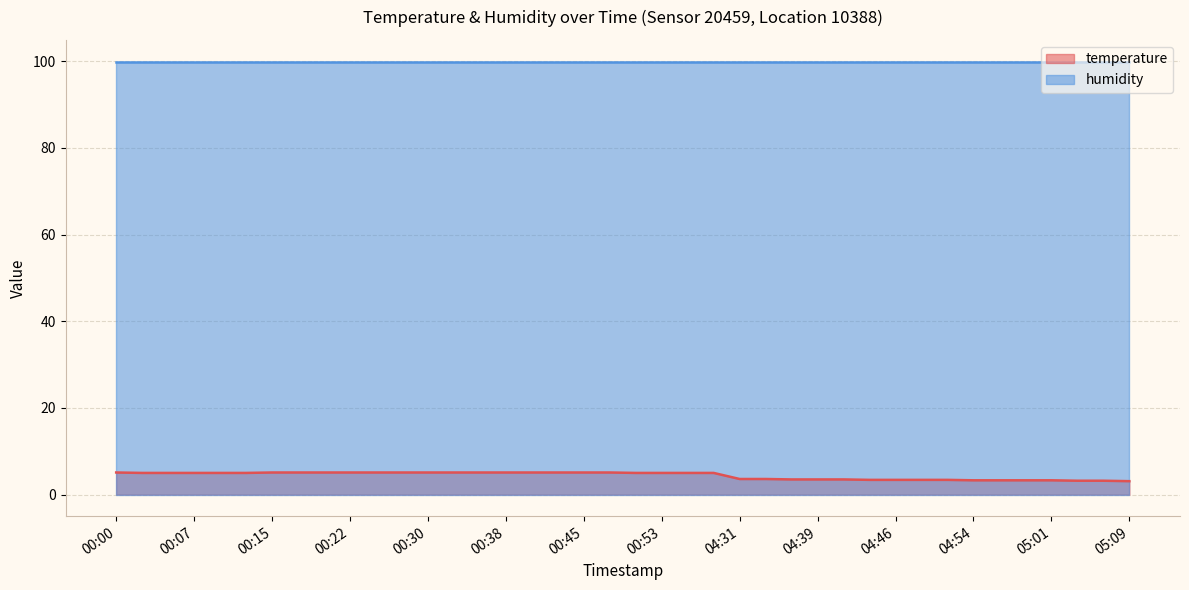

Rank the categories by value from lowest to highest.

05:09, 05:04, 05:06, 04:54, 04:56, 04:59, 05:01, 04:44, 04:46, 04:49, 04:51, 04:36, 04:39, 04:41, 04:31, 04:34, 00:02, 00:05, 00:07, 00:10, 00:12, 00:50, 00:53, 00:55, 00:58, 00:00, 00:15, 00:17, 00:20, 00:22, 00:25, 00:27, 00:30, 00:32, 00:35, 00:38, 00:40, 00:43, 00:45, 00:48